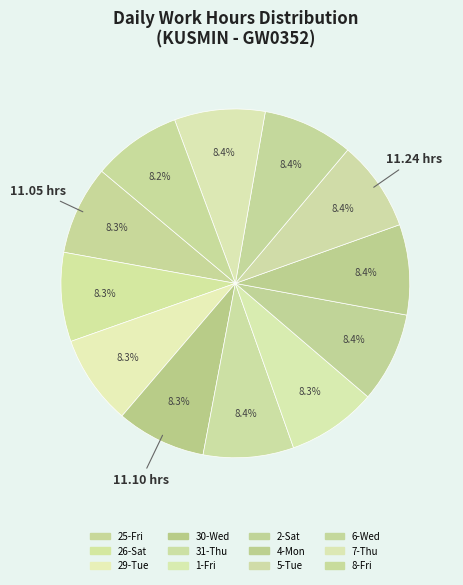

How many slices are in this pie chart?

12